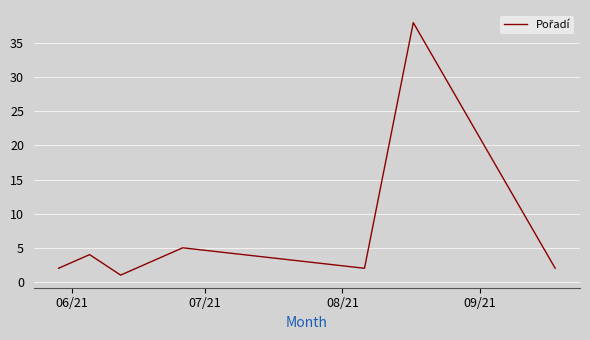

What is the sum of all values?

54